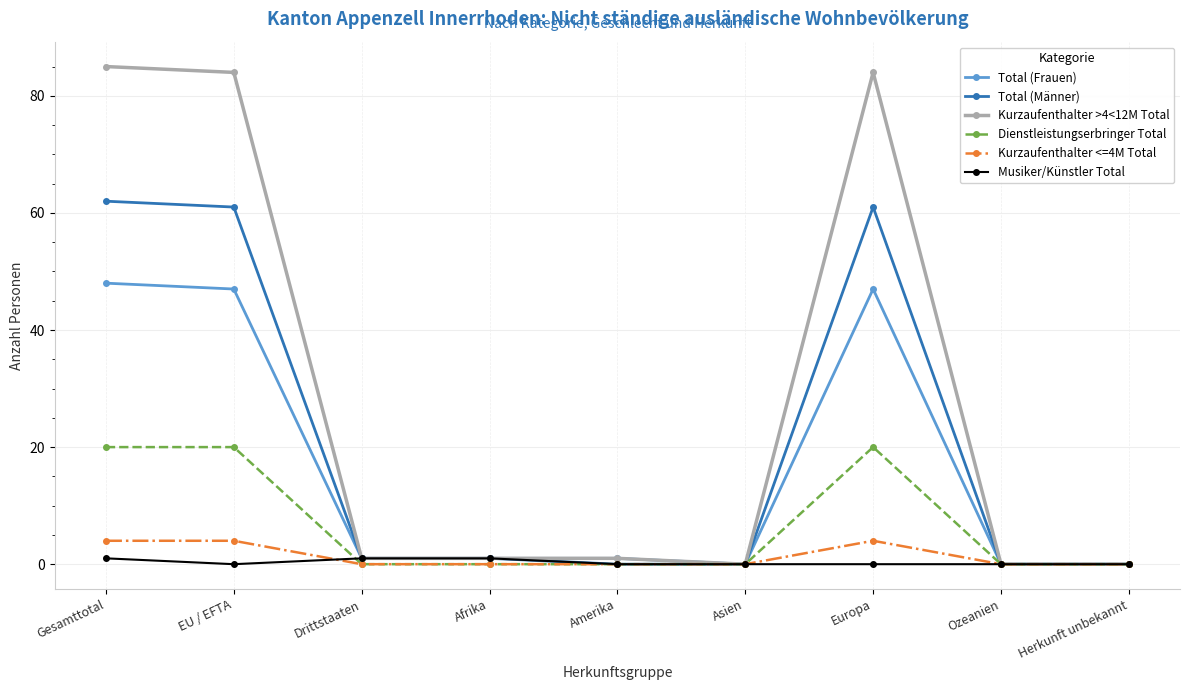

How many categories are shown in the chart?

9